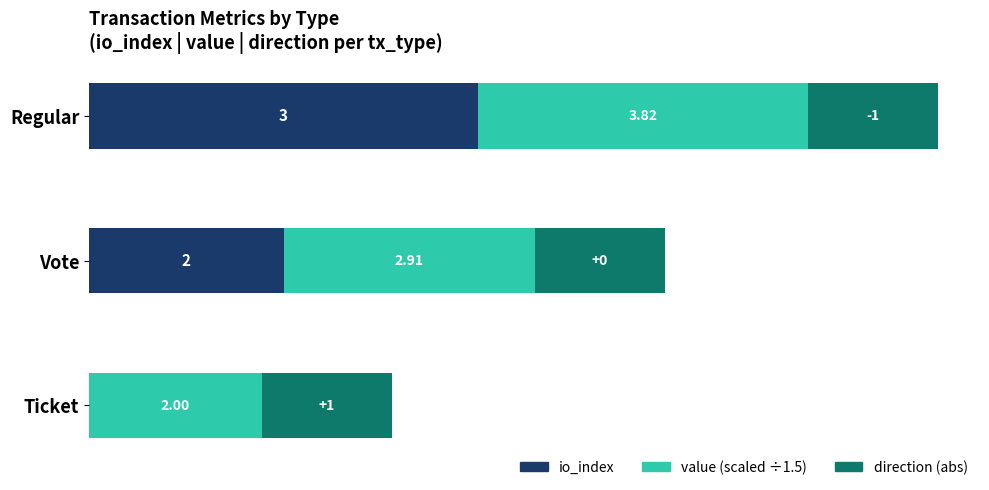

What are all the series names shown in the legend?

io_index, value (scaled ÷1.5), direction (abs)